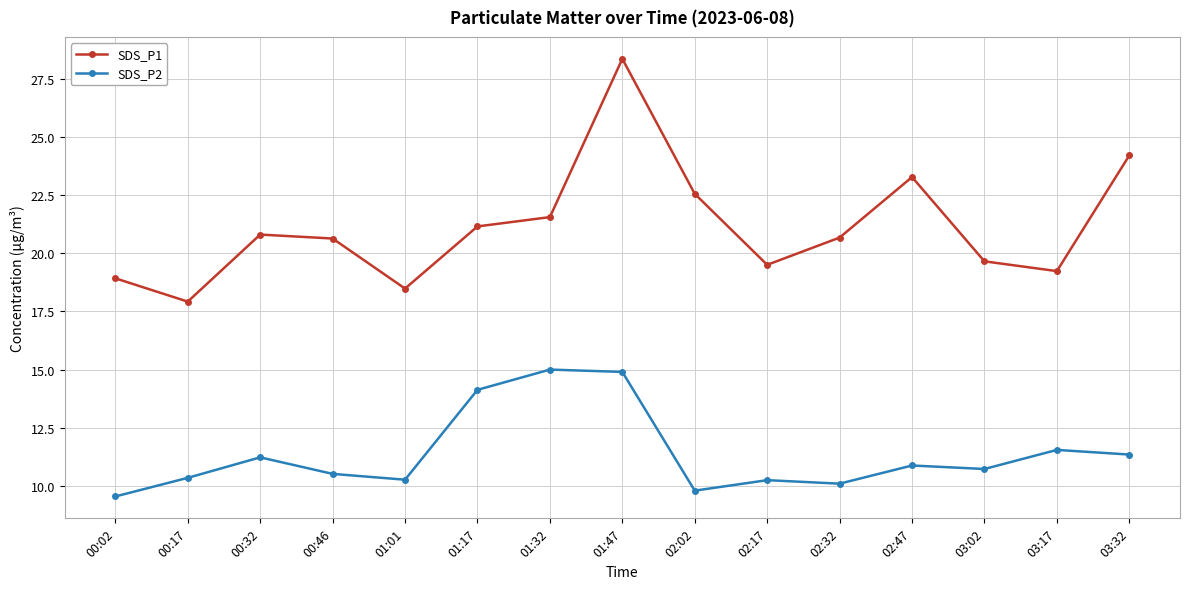

How many lines are shown in the chart?

2